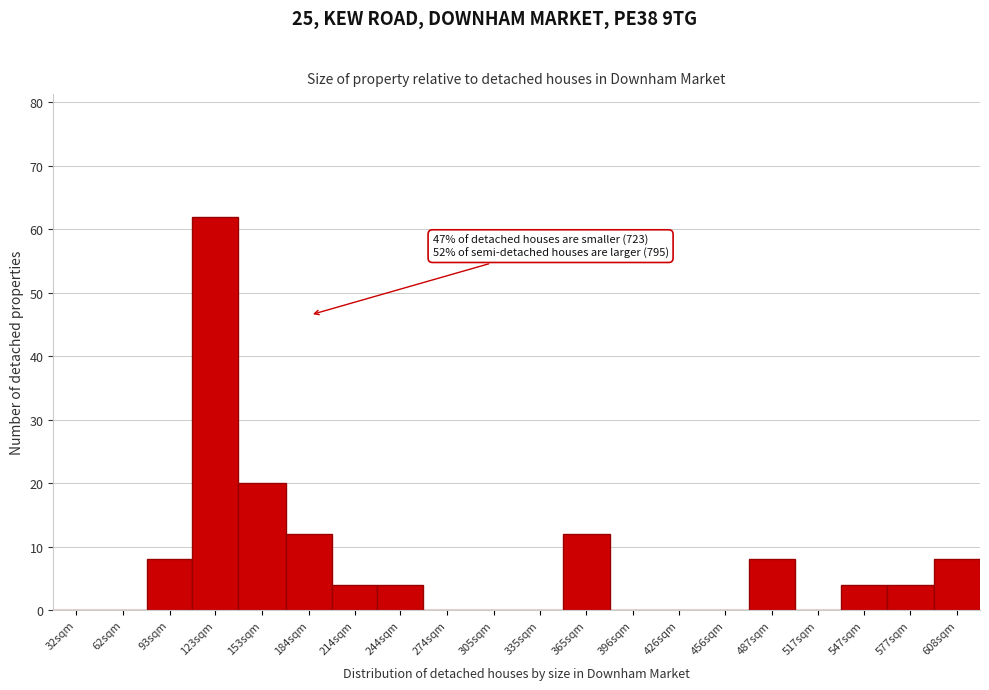

Reading left to right, transcribe all the data shown in this chart.

32sqm=0	62sqm=0	93sqm=8	123sqm=62	153sqm=20	184sqm=12	214sqm=4	244sqm=4	274sqm=0	305sqm=0	335sqm=0	365sqm=12	396sqm=0	426sqm=0	456sqm=0	487sqm=8	517sqm=0	547sqm=4	577sqm=4	608sqm=8